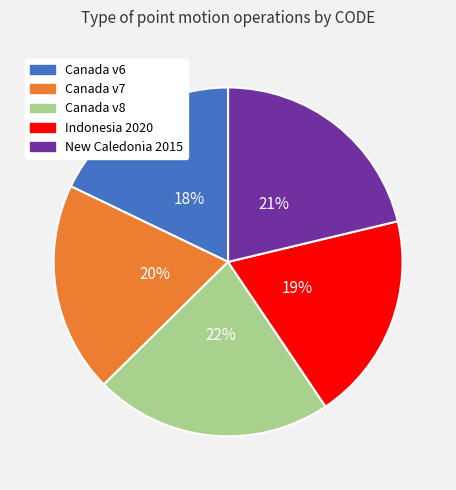

Does any single category account for the majority?

No